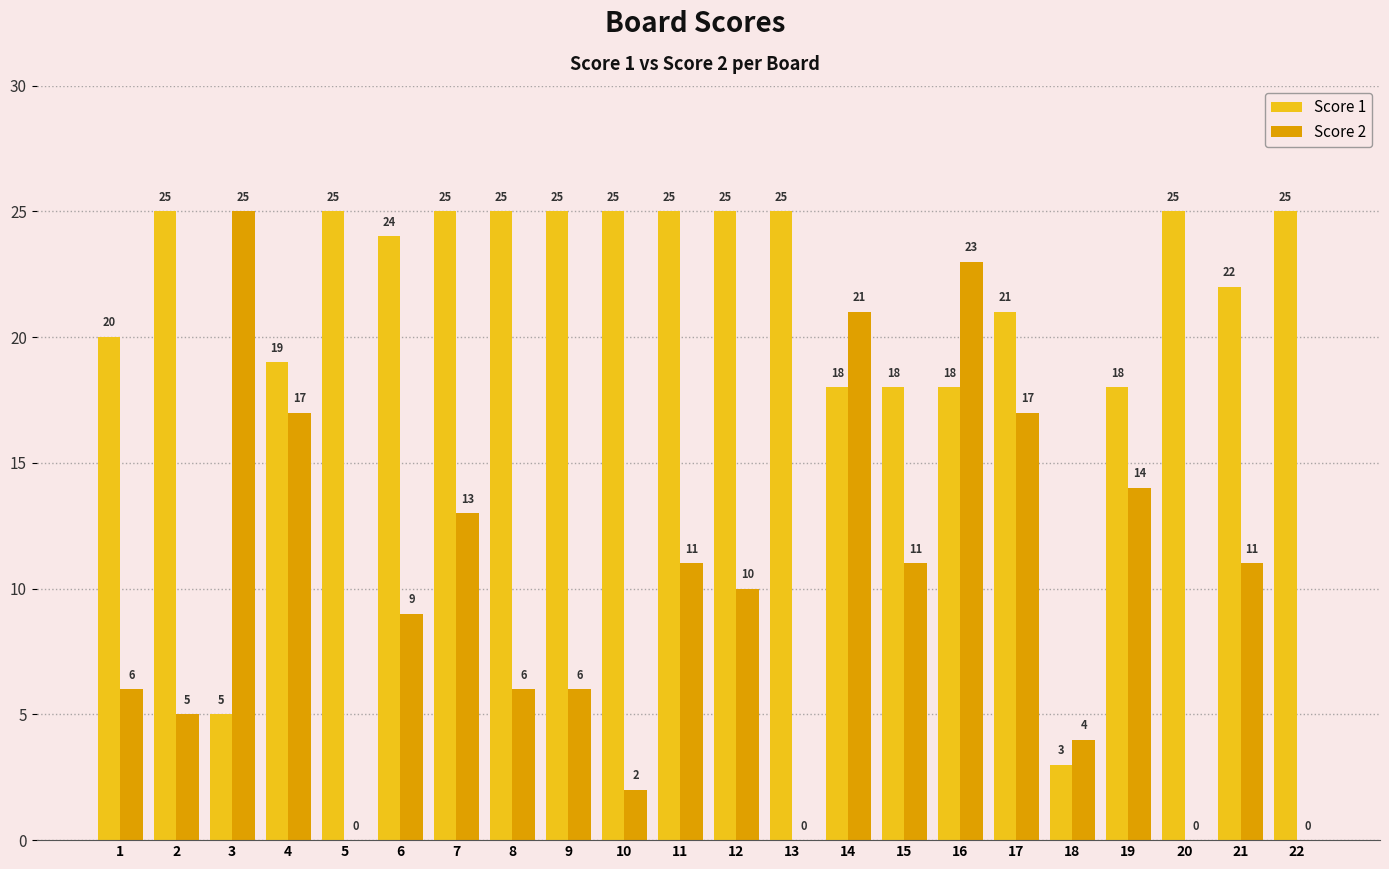

What is the sum of the Score 2 values at 5 and 4?

17